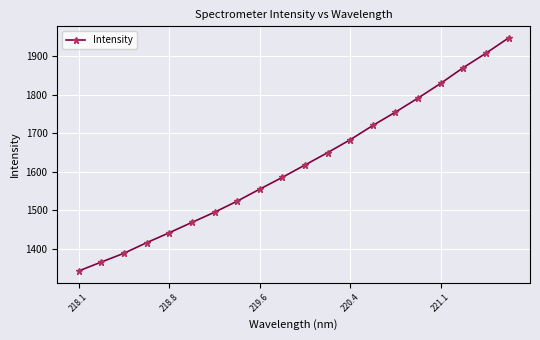

What is the average value?

1617.9